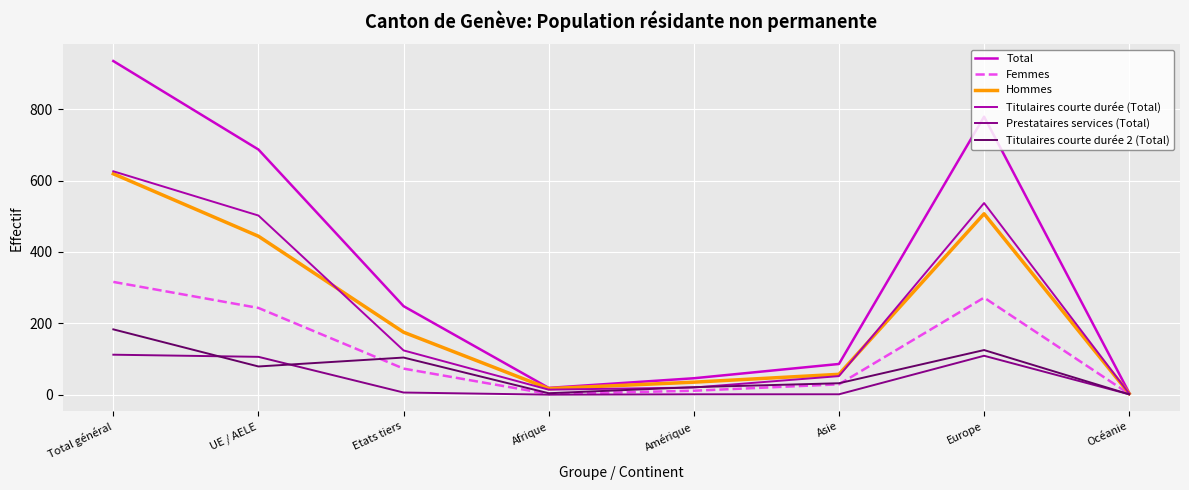

True or false: Titulaires courte durée 2 (Total) has a value of 82 at Total général.

False